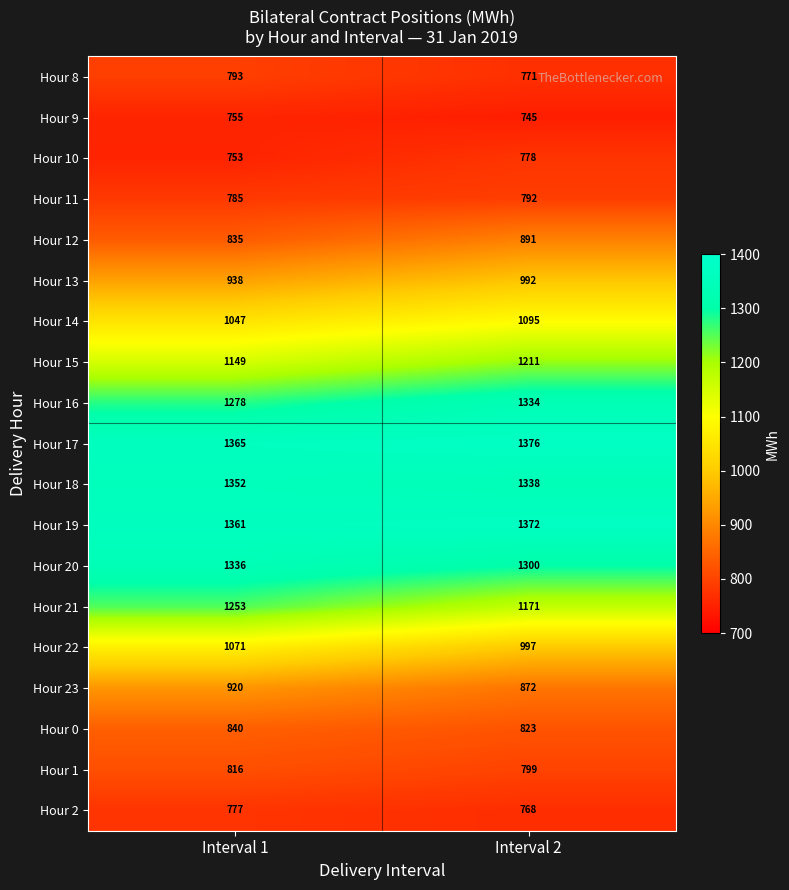

What is the sum of the Hour 11 values at Interval 1 and Interval 2?

1577